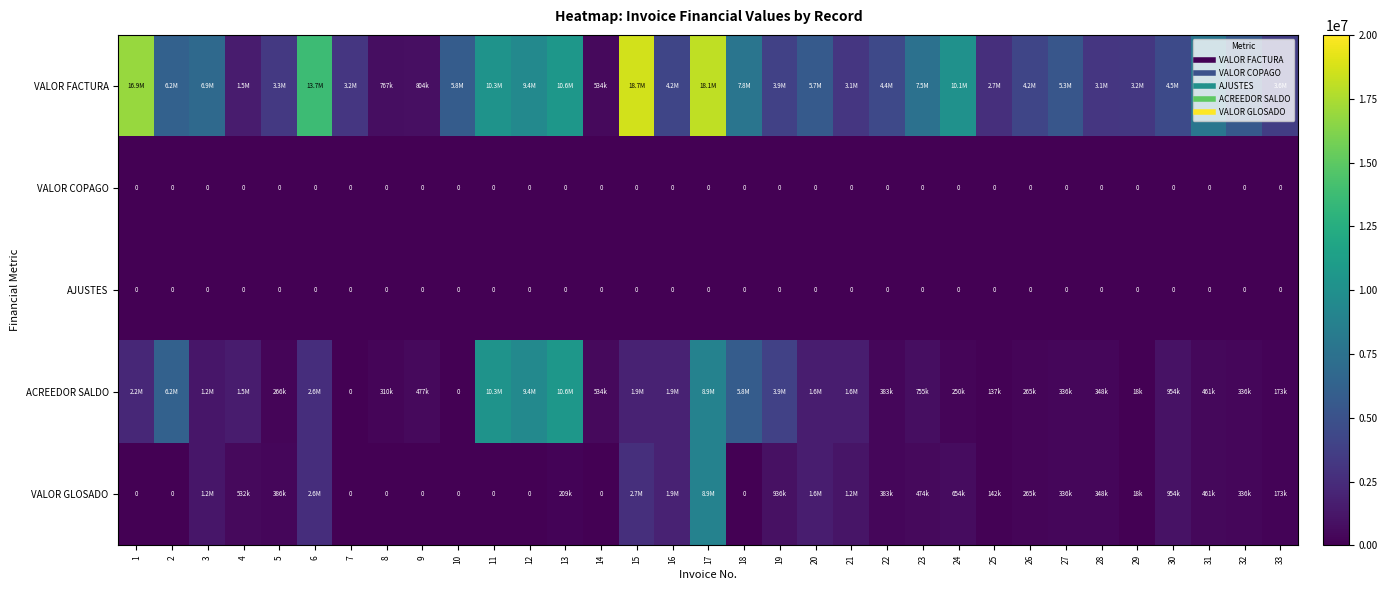

Which series has the largest total across all categories?

VALOR FACTURA